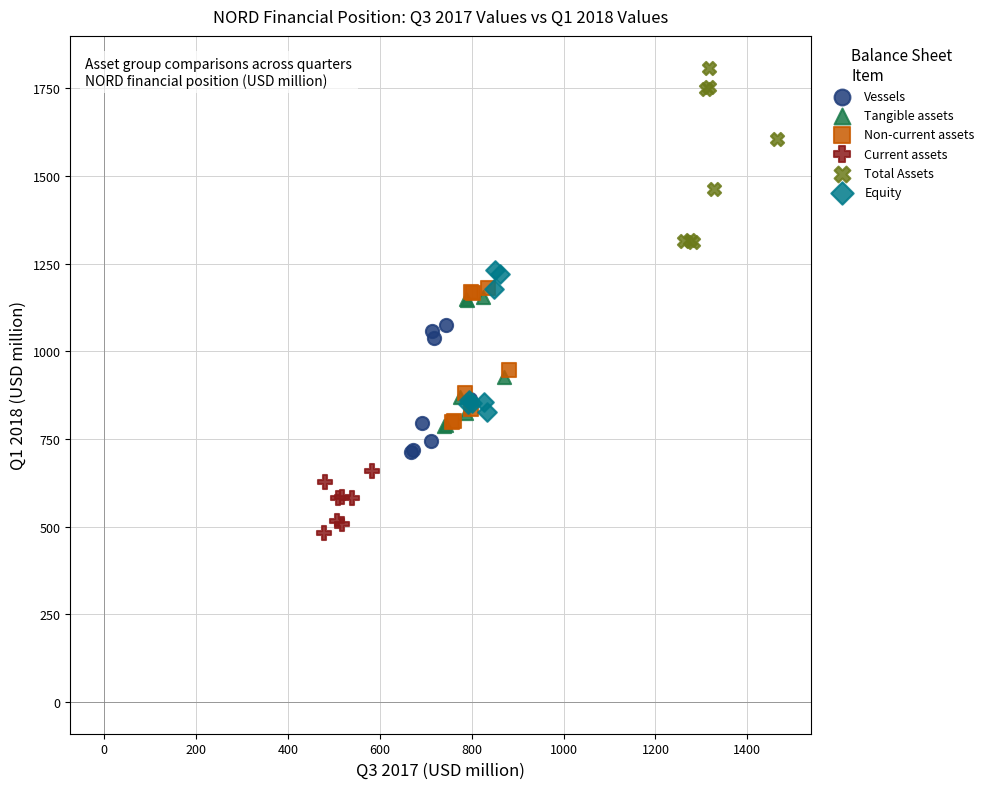

Which series contains the highest Y value?

Total Assets